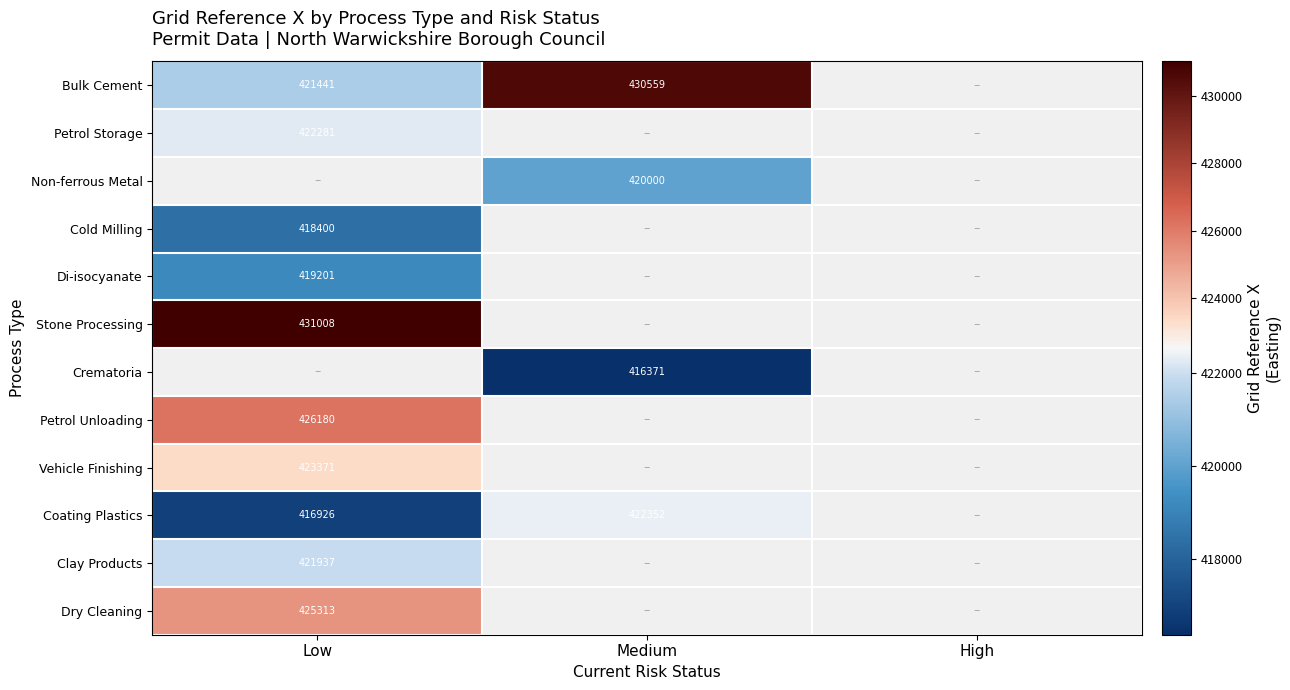

At how many categories does at least one series exceed 422627?

2